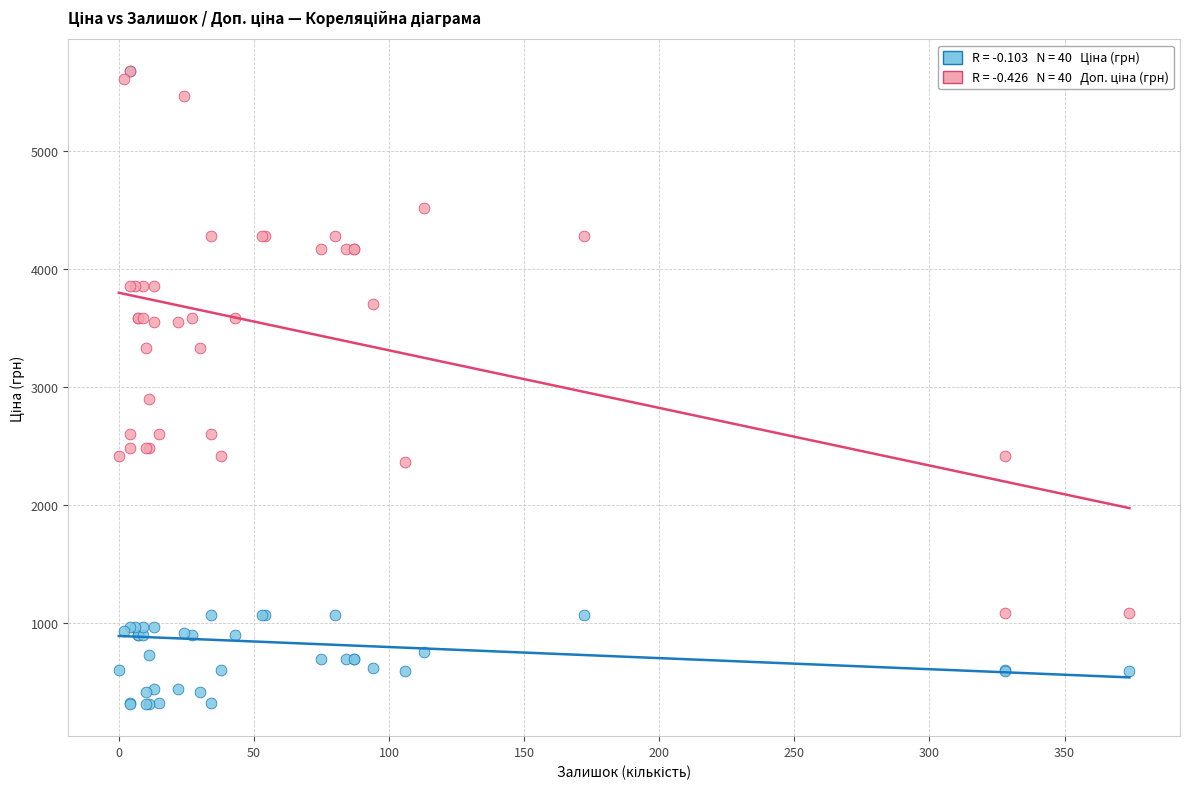

Across all series, what Y value is closest to 2992?

2897.8